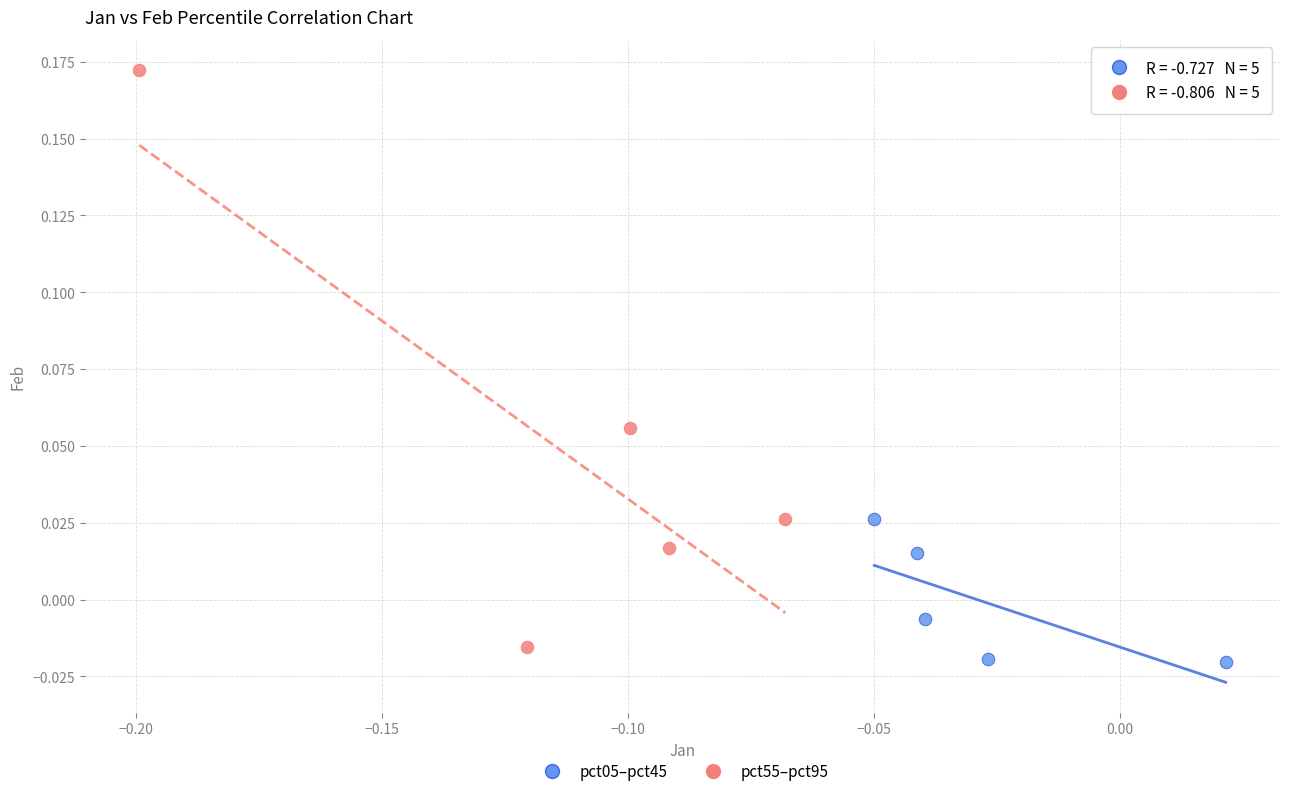

What are all the series names shown in the legend?

pct05–pct45, pct55–pct95